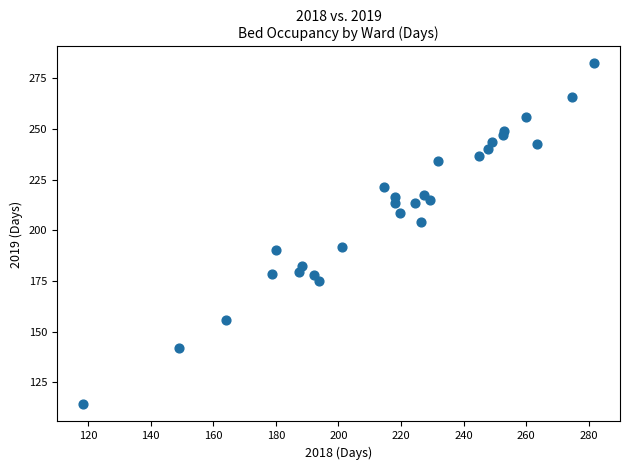

What is the range of Y values (max minus min)?

168.3